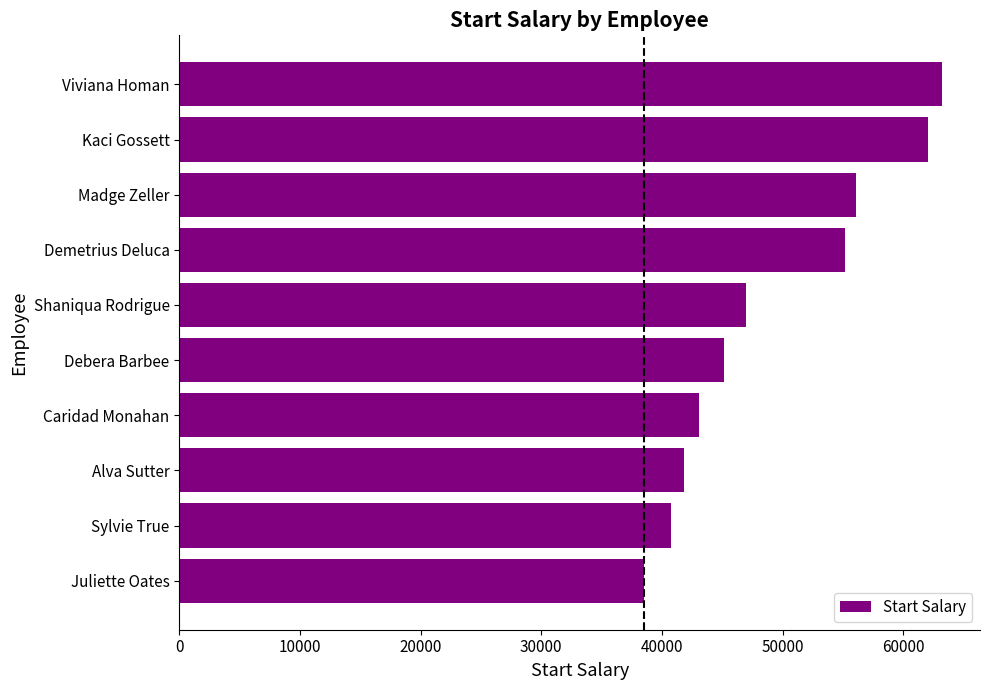

What is the sum of all values?

492881